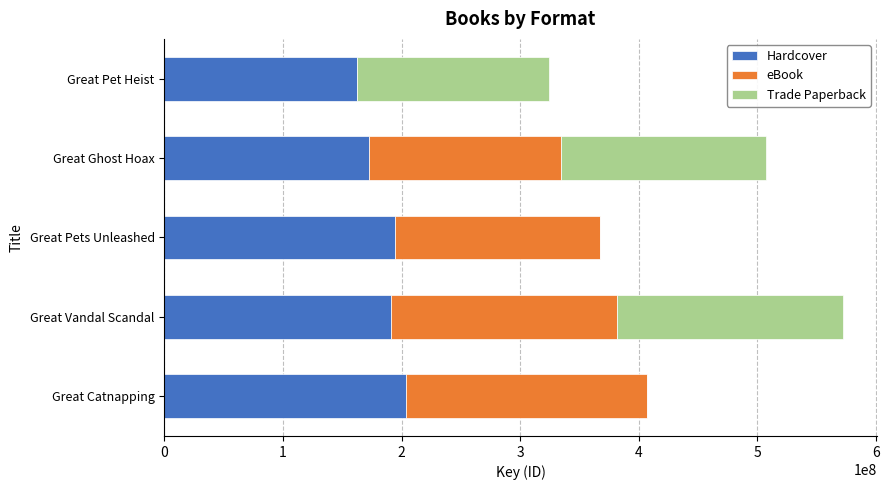

At which category is the sum across all series the highest?

Great Vandal Scandal